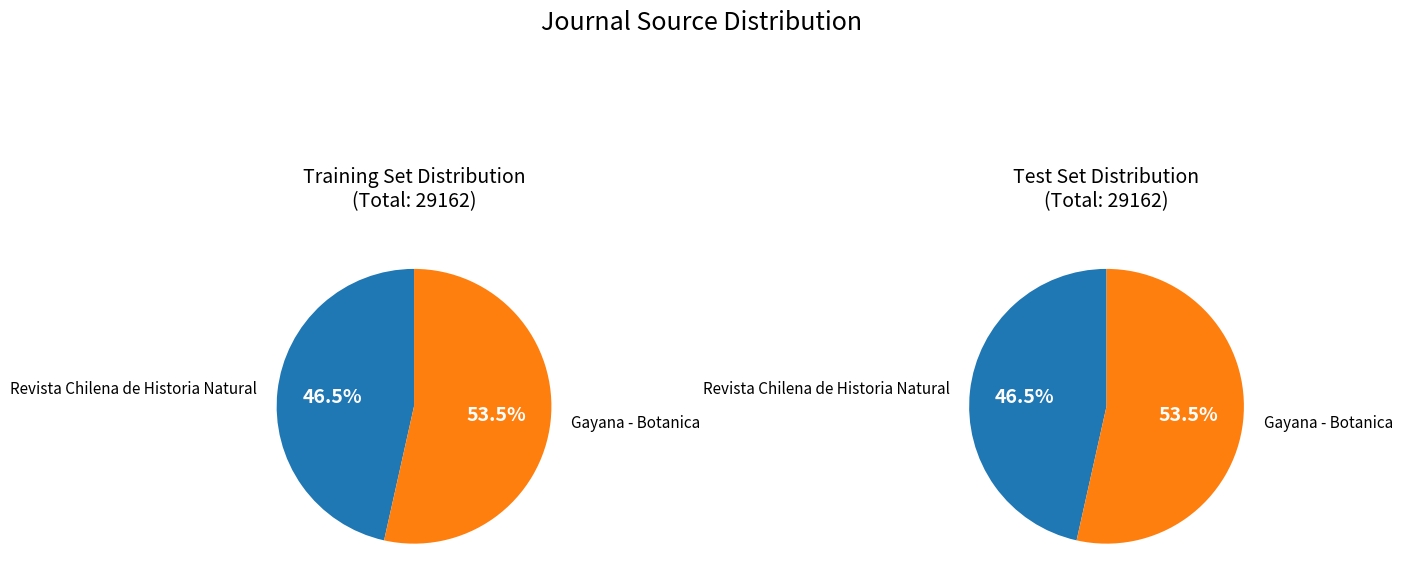

Which has a higher value, Gayana - Botanica or Revista Chilena de Historia Natural?

Gayana - Botanica